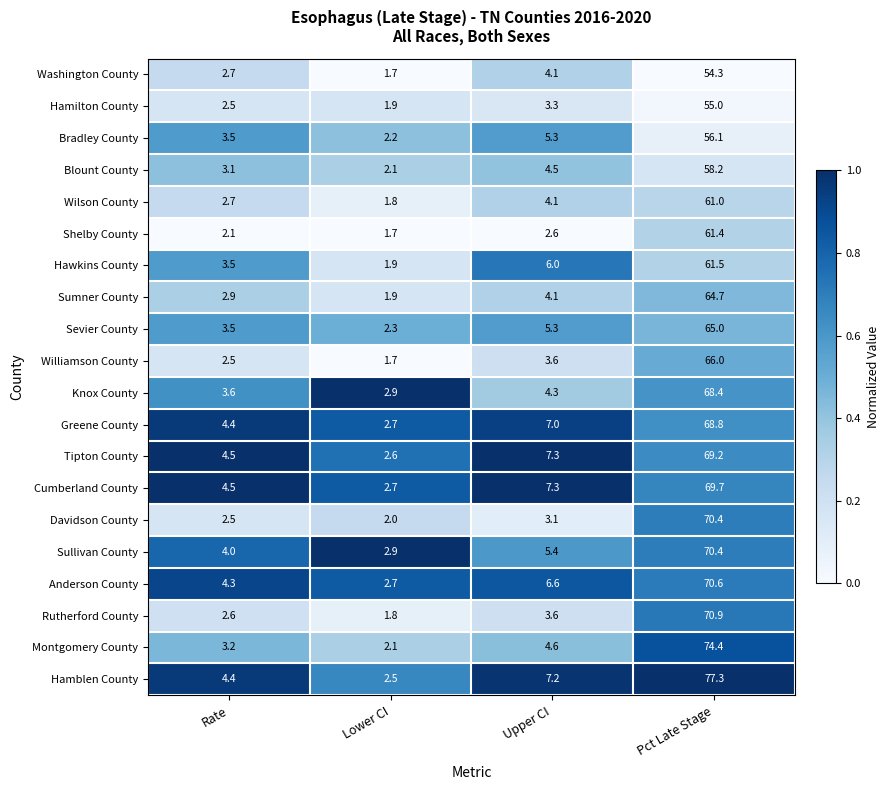

Which series has the largest range (max minus min)?

Hamblen County